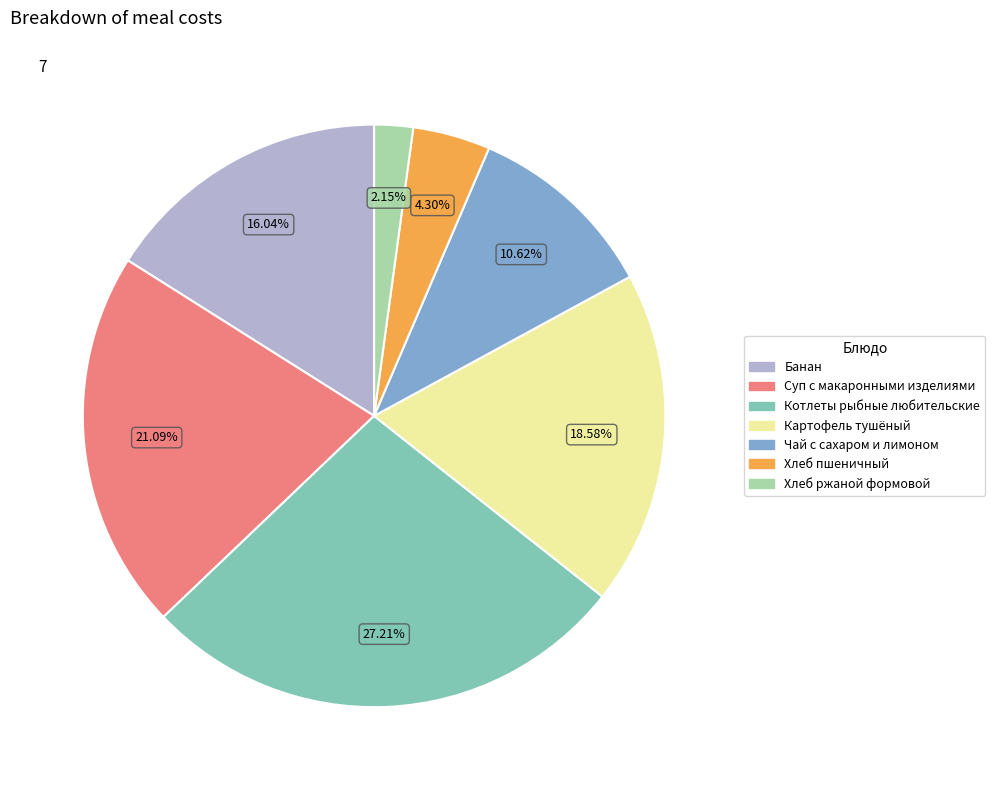

Combined, do Хлеб ржаной формовой and Картофель тушёный account for over 50%?

No